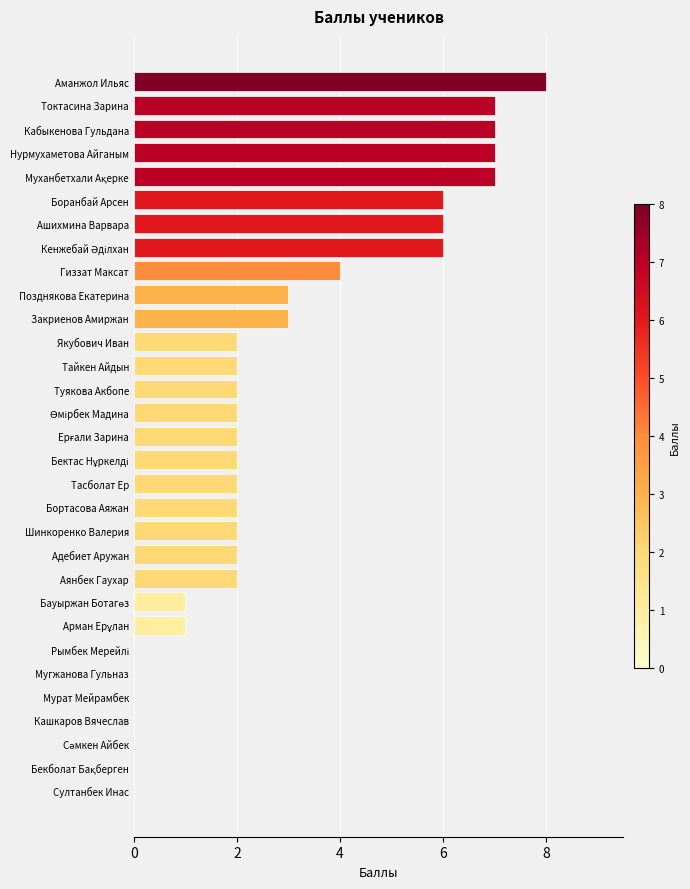

Which has a higher value, Кашкаров Вячеслав or Гиззат Максат?

Гиззат Максат